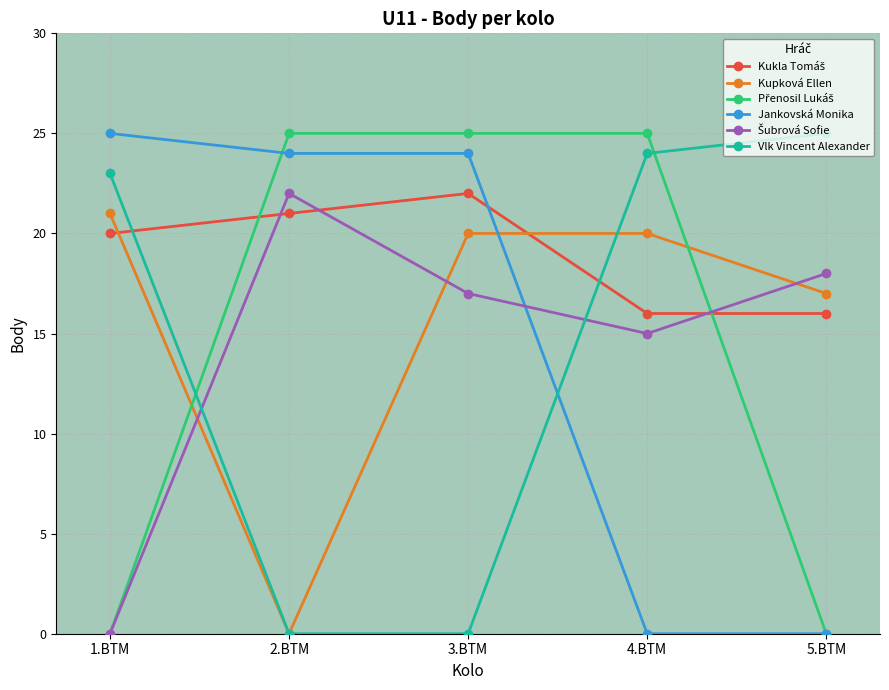

True or false: Kupková Ellen has more than 1 interior local peaks.

False